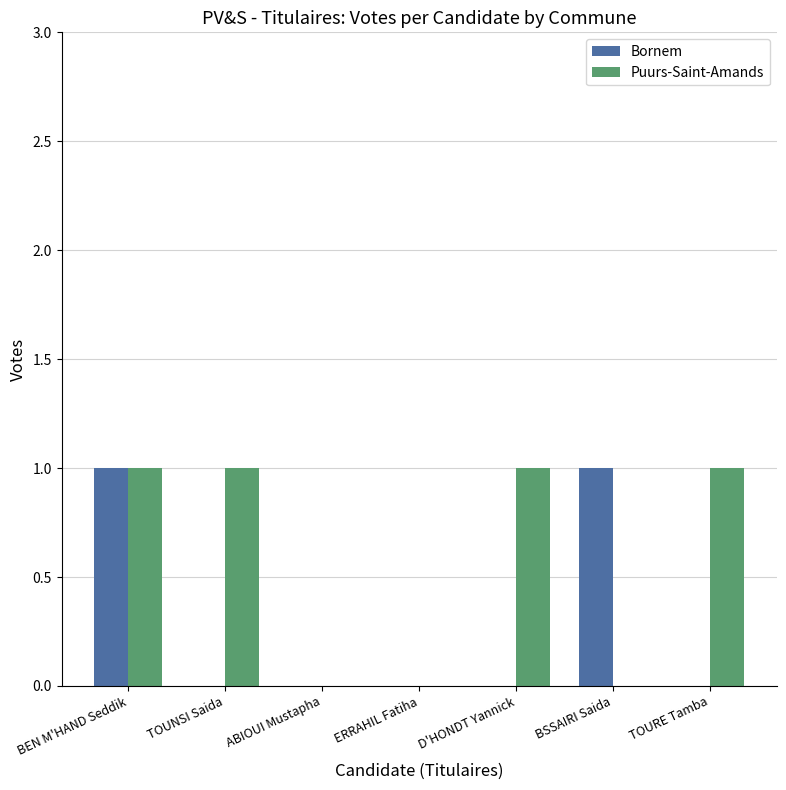

The value of Bornem at D'HONDT Yannick is -1. True or false?

False